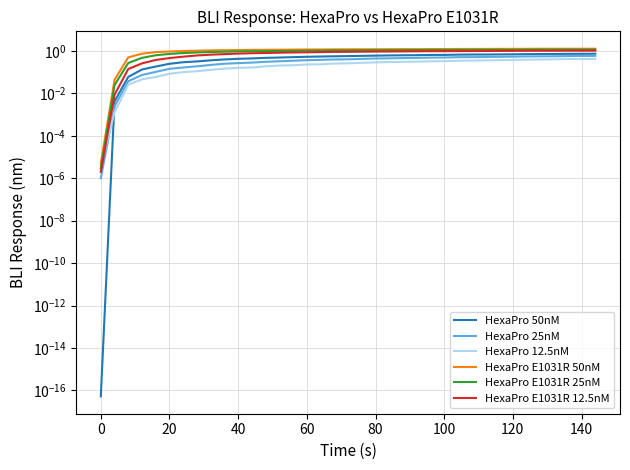

How many times do HexaPro 12.5nM and HexaPro E1031R 25nM cross each other?

1